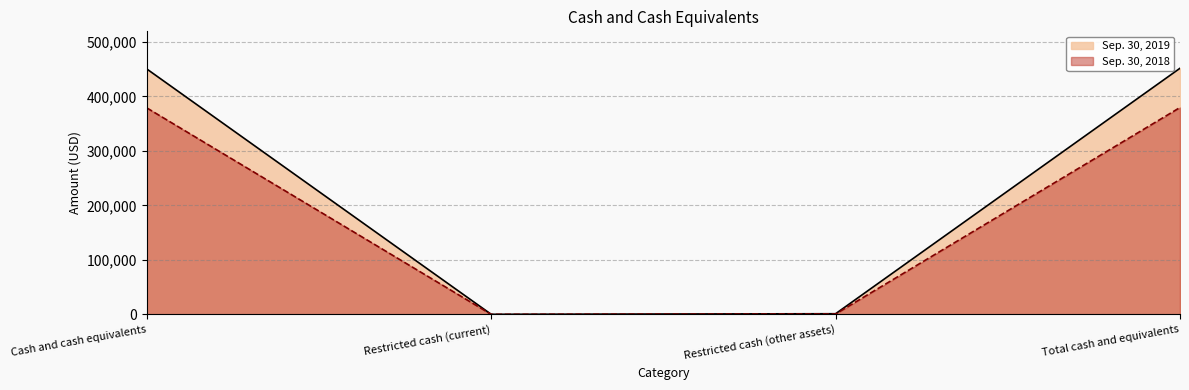

Reading left to right, list all the values displayed in this chart.

Sep. 30, 2019: 450457	125	1181	451763
Sep. 30, 2018: 379020	0	701	379721